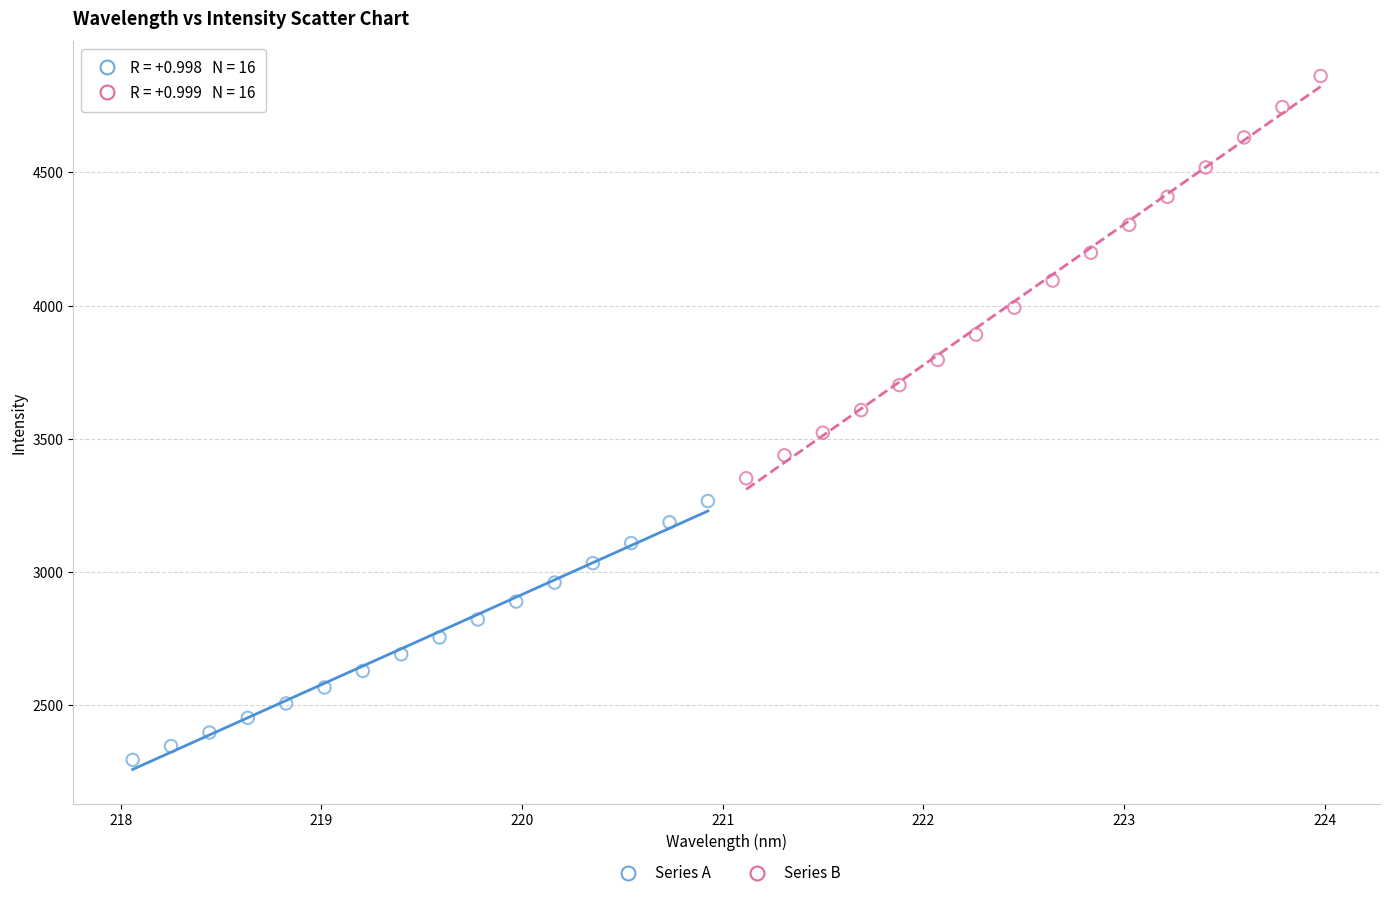

Which series reaches the minimum Y coordinate?

Series A